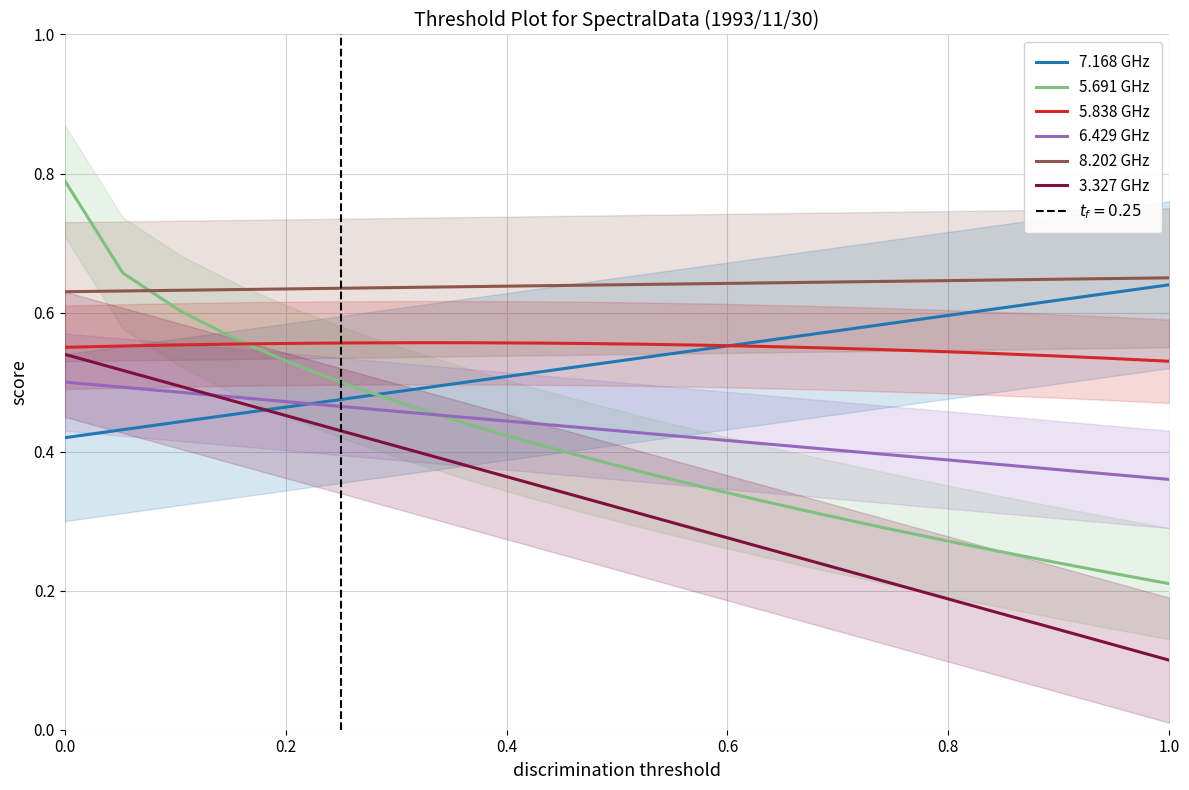

What is the value of the 7.168 GHz point at the 5th from the left?

0.5